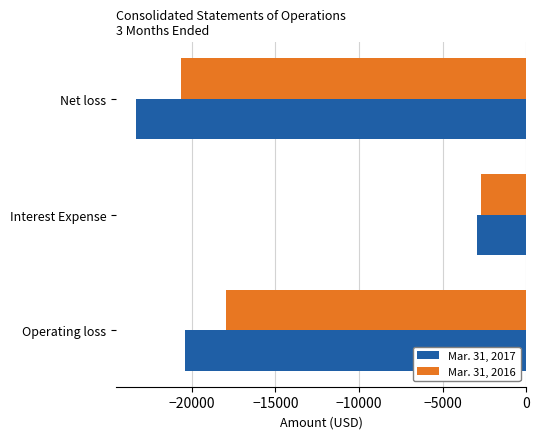

At which category does the chart reach its minimum across all series?

Net loss